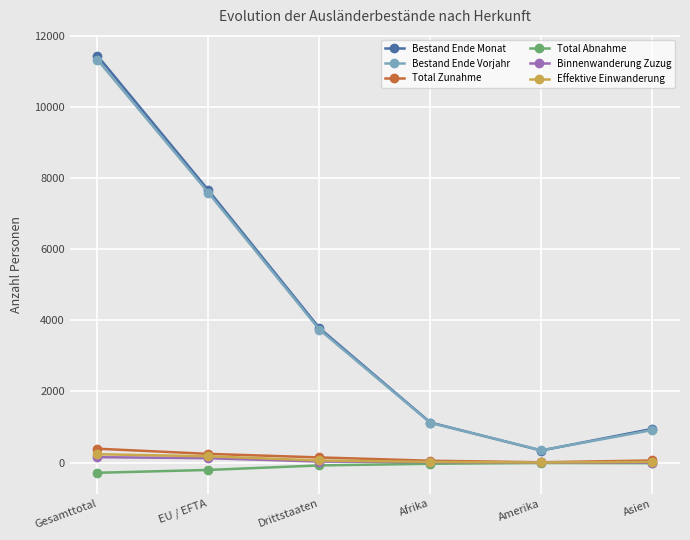

What is the lowest value of the Bestand Ende Monat series?

339